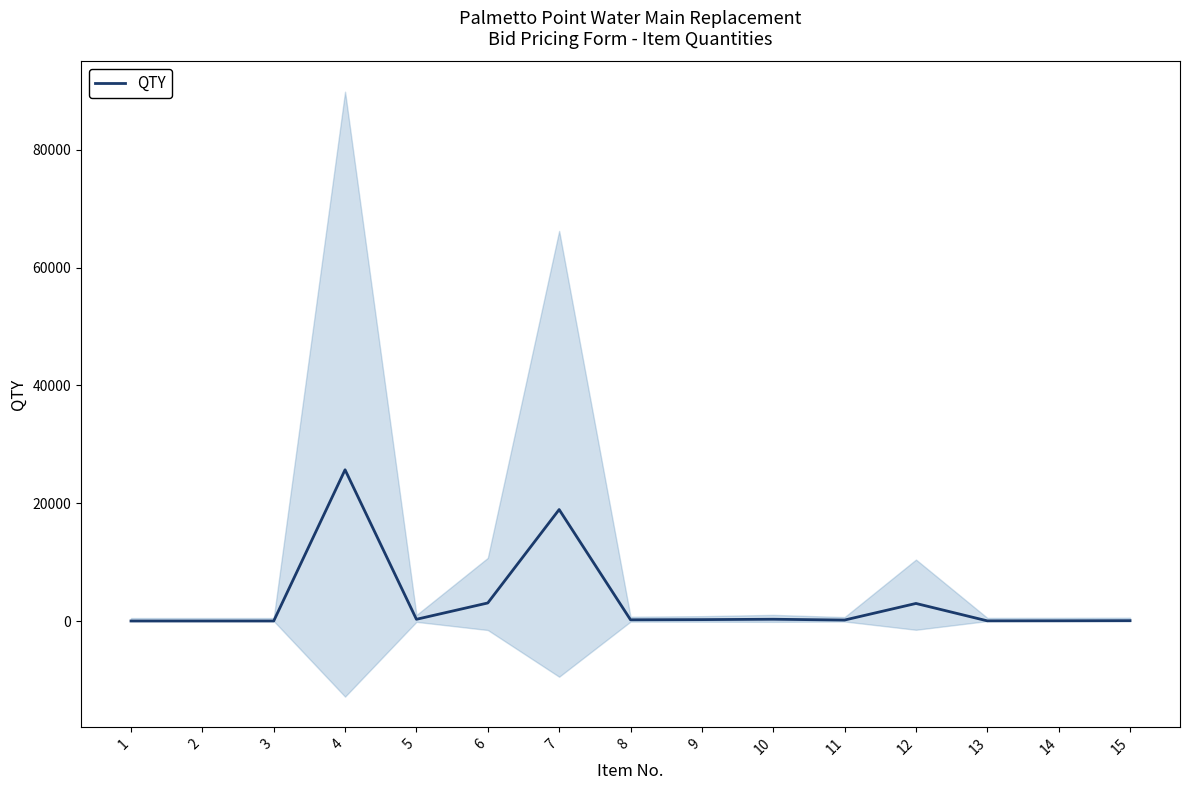

The chart shows a value of 149 at 5. True or false?

False